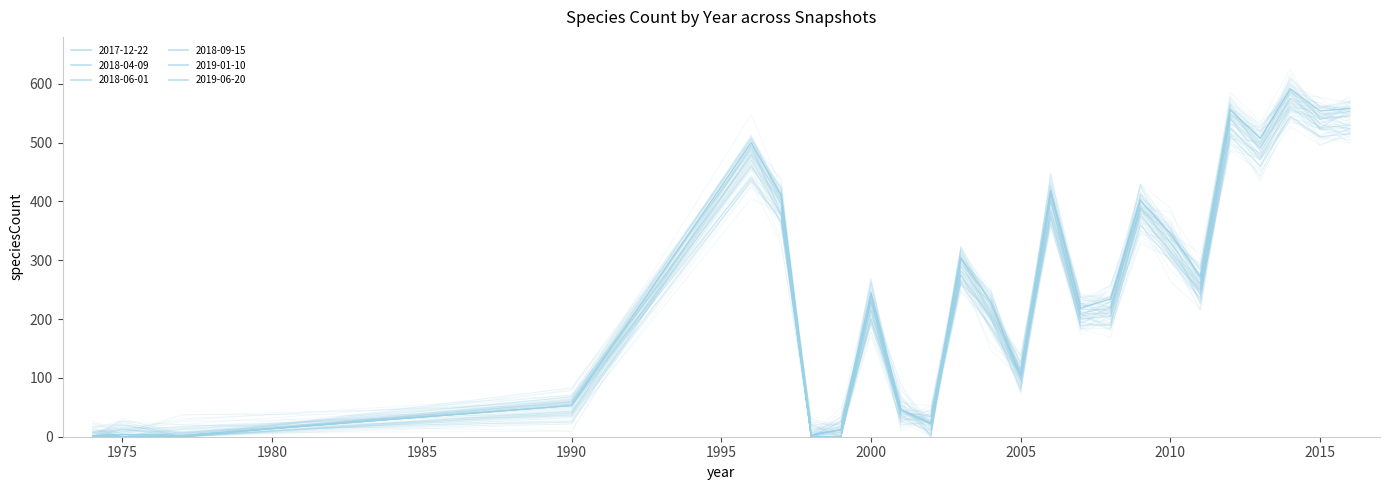

Reading left to right, extract all data points from this chart.

2017-12-22: 1974=1	1975=4	1977=2	1990=53	1996=500	1997=411	1998=3	1999=12	2000=244	2001=46	2002=22	2003=303	2004=229	2005=104	2006=418	2007=219	2008=234	2009=402	2010=345	2011=273	2012=556	2013=507	2014=591	2015=554	2016=558
2018-04-09: 1974=1	1975=4	1977=2	1990=53	1996=500	1997=411	1998=3	1999=12	2000=244	2001=46	2002=22	2003=303	2004=229	2005=104	2006=418	2007=219	2008=234	2009=402	2010=345	2011=273	2012=556	2013=507	2014=591	2015=554	2016=558
2018-06-01: 1974=1	1975=4	1977=2	1990=53	1996=500	1997=411	1998=3	1999=12	2000=244	2001=46	2002=22	2003=303	2004=229	2005=104	2006=418	2007=219	2008=234	2009=402	2010=345	2011=273	2012=556	2013=507	2014=591	2015=554	2016=558
2018-09-15: 1974=1	1975=4	1977=2	1990=53	1996=480	1997=395	1998=3	1999=12	2000=230	2001=46	2002=22	2003=290	2004=215	2005=104	2006=400	2007=210	2008=220	2009=390	2010=330	2011=260	2012=540	2013=490	2014=575	2015=540	2016=545
2019-01-10: 1974=1	1975=4	1977=2	1990=53	1996=460	1997=380	1998=3	1999=12	2000=215	2001=46	2002=22	2003=275	2004=200	2005=104	2006=385	2007=200	2008=205	2009=375	2010=315	2011=248	2012=525	2013=475	2014=560	2015=525	2016=530
2019-06-20: 1974=1	1975=4	1977=2	1990=53	1996=440	1997=365	1998=3	1999=12	2000=200	2001=46	2002=22	2003=260	2004=185	2005=104	2006=370	2007=190	2008=190	2009=360	2010=300	2011=235	2012=510	2013=460	2014=545	2015=510	2016=515